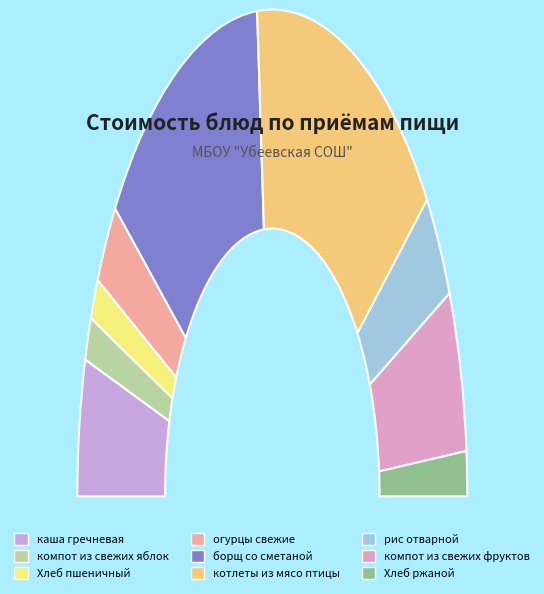

Rank the categories by value from highest to lowest.

котлеты из мясо птицы, борщ со сметаной, компот из свежих фруктов, каша гречневая, рис отварной, огурцы свежие, Хлеб ржаной, компот из свежих яблок, Хлеб пшеничный